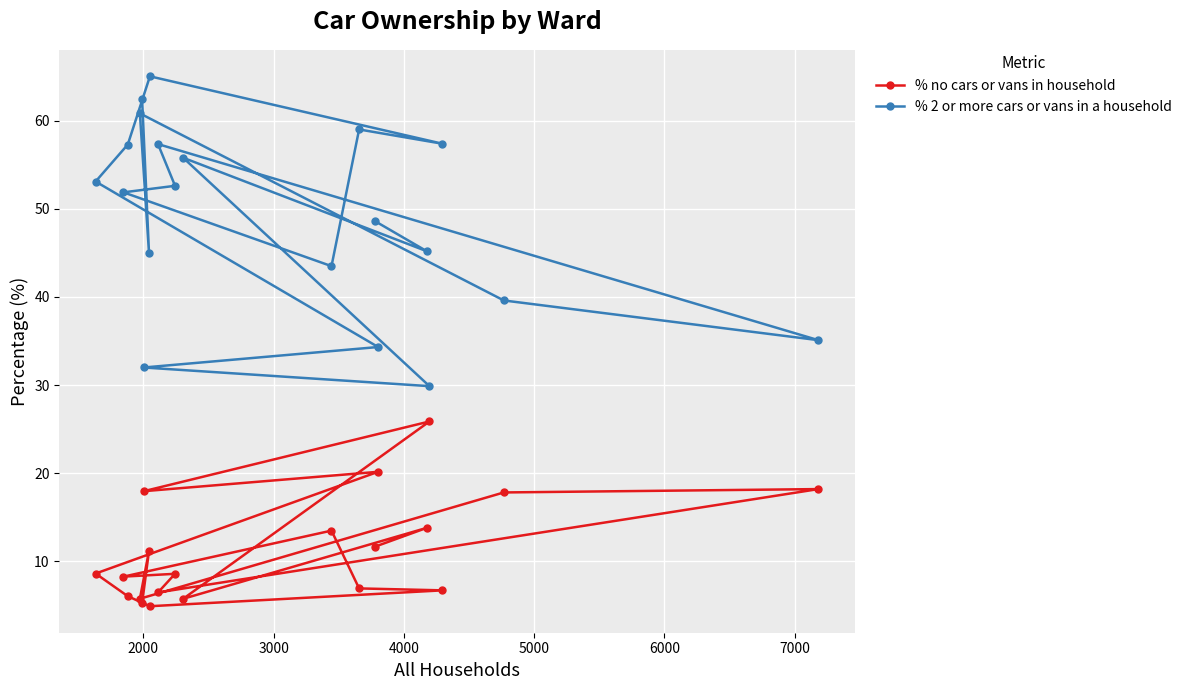

What is the smallest value displayed?

4.9